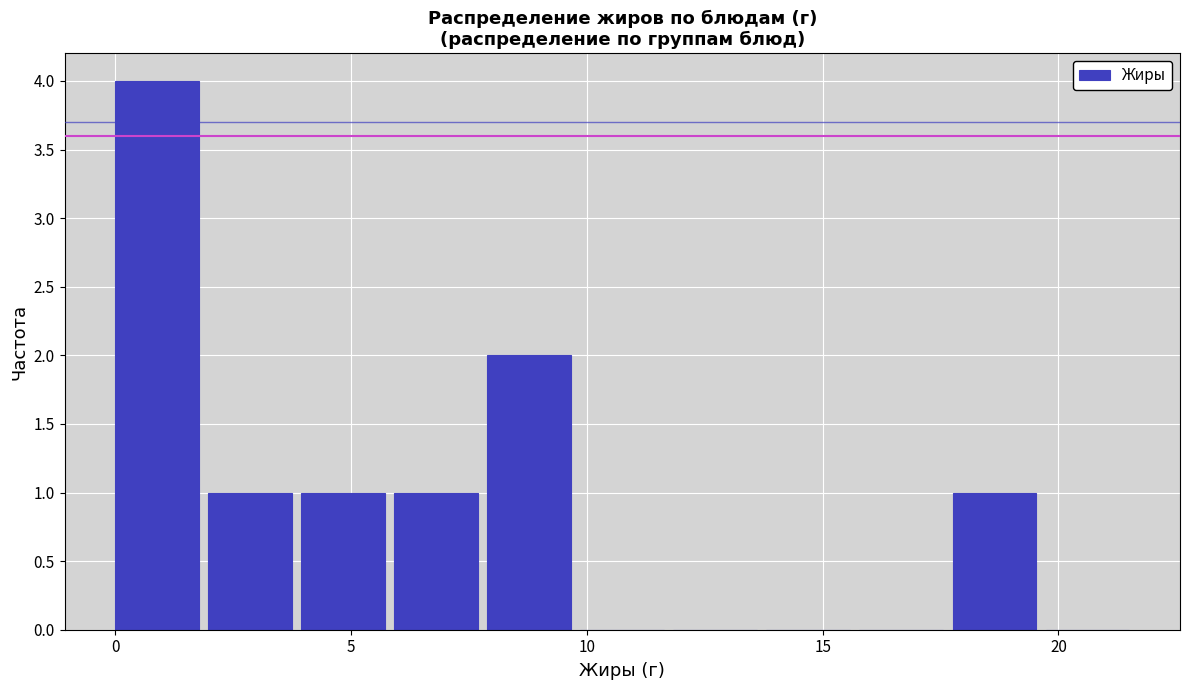

Around what value on the x-axis is the tallest bar? Give the approximate position of its centre, as read against the axis.

1.0